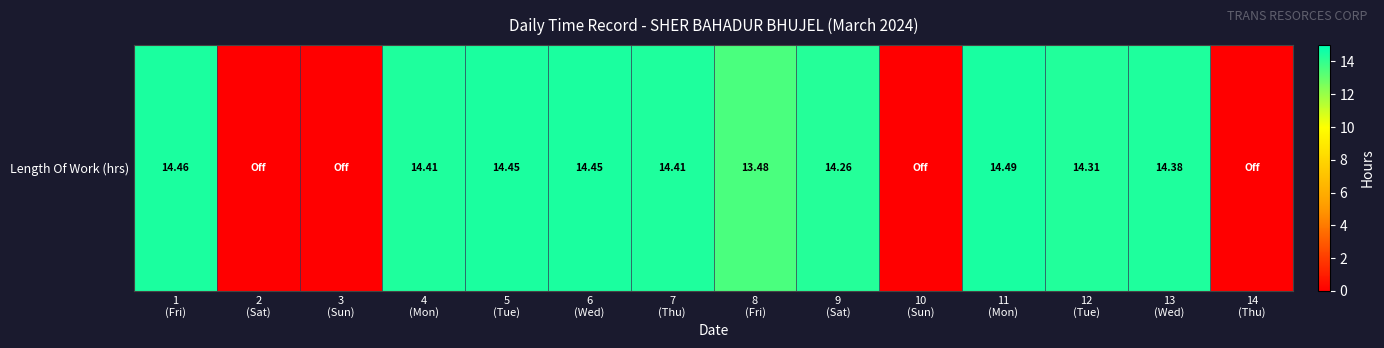

Read the value at 4
(Mon).

14.4